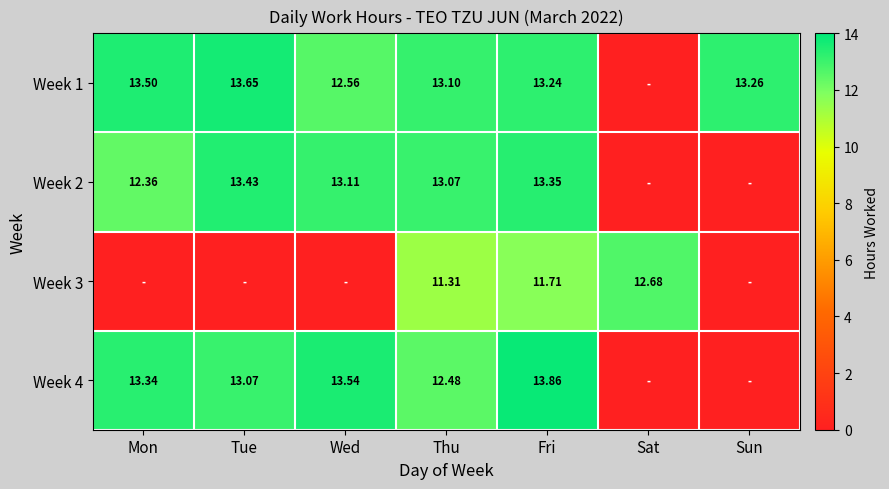

Count the number of data series in this chart.

4